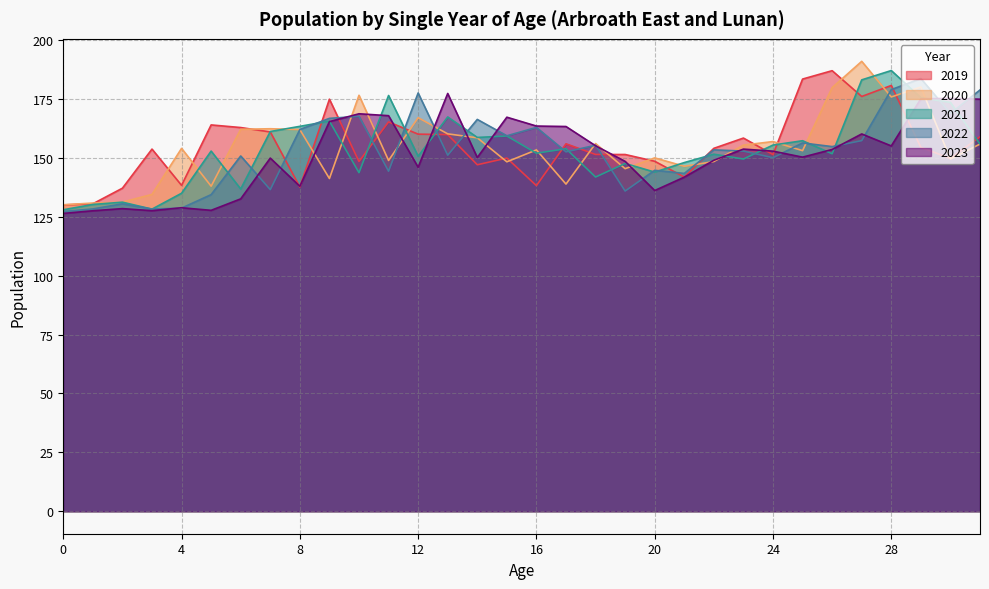

What is the value of the 2020 point at the 28th from the left?

190.9